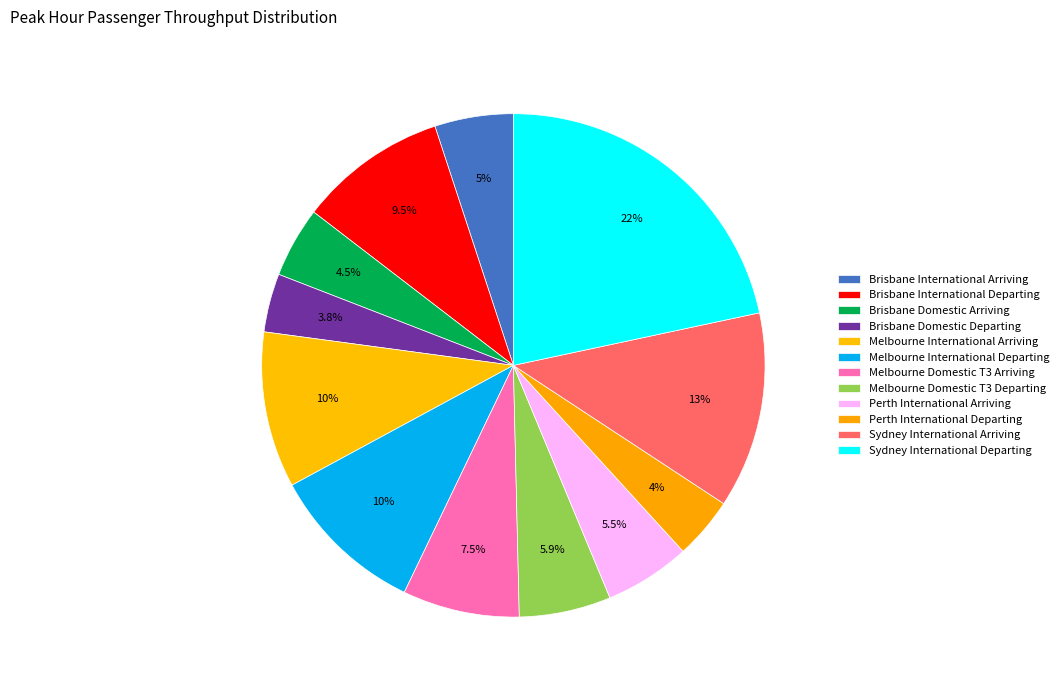

How many slices are in this pie chart?

12